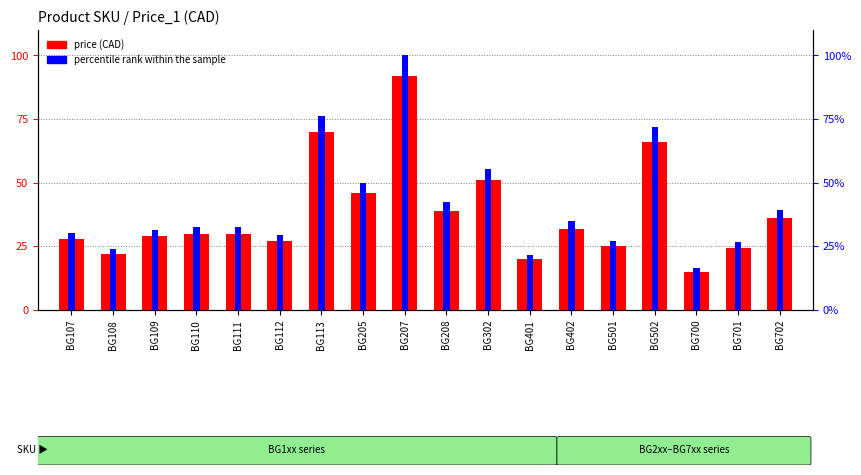

What is the lowest value of the price (CAD) series?

15.0